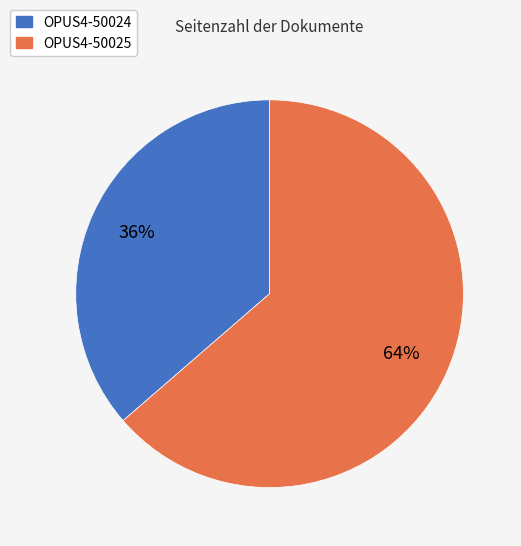

Is there any slice that represents more than half of the pie?

Yes